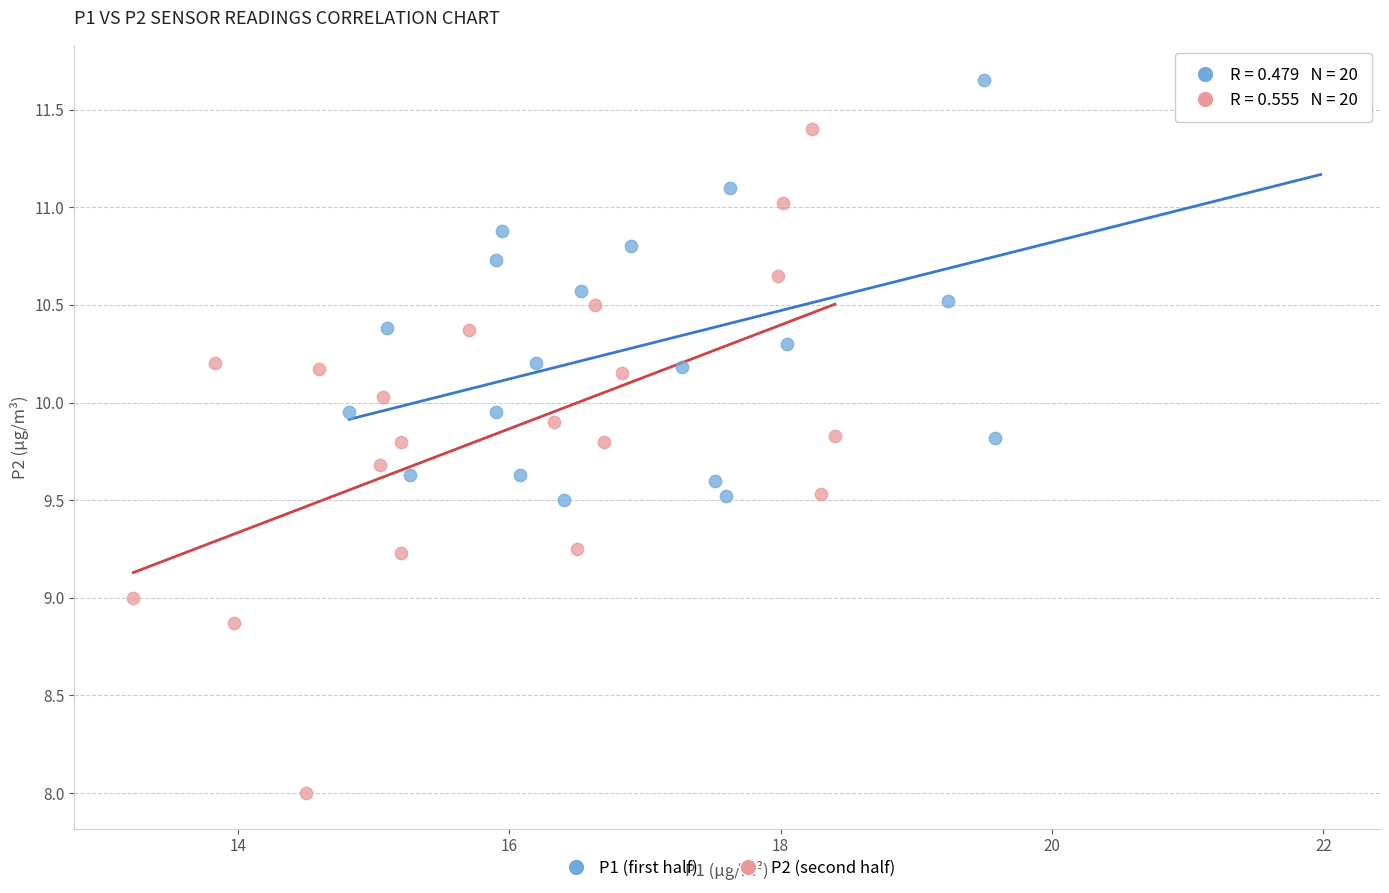

Which series contains the highest Y value?

P1 (first half)